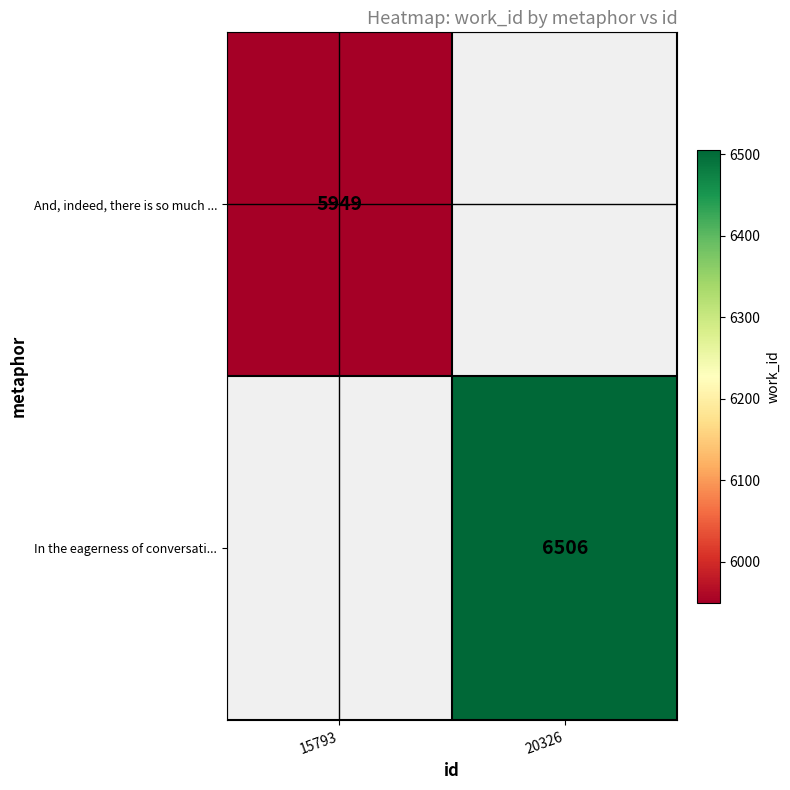

Is it true that In the eagerness of conversati... equals 10840 at 20326?

False